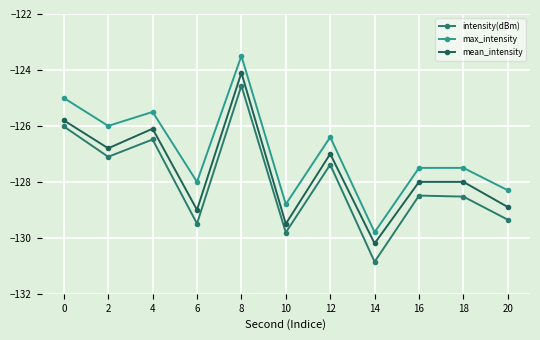

True or false: max_intensity and intensity(dBm) cross at least once.

False